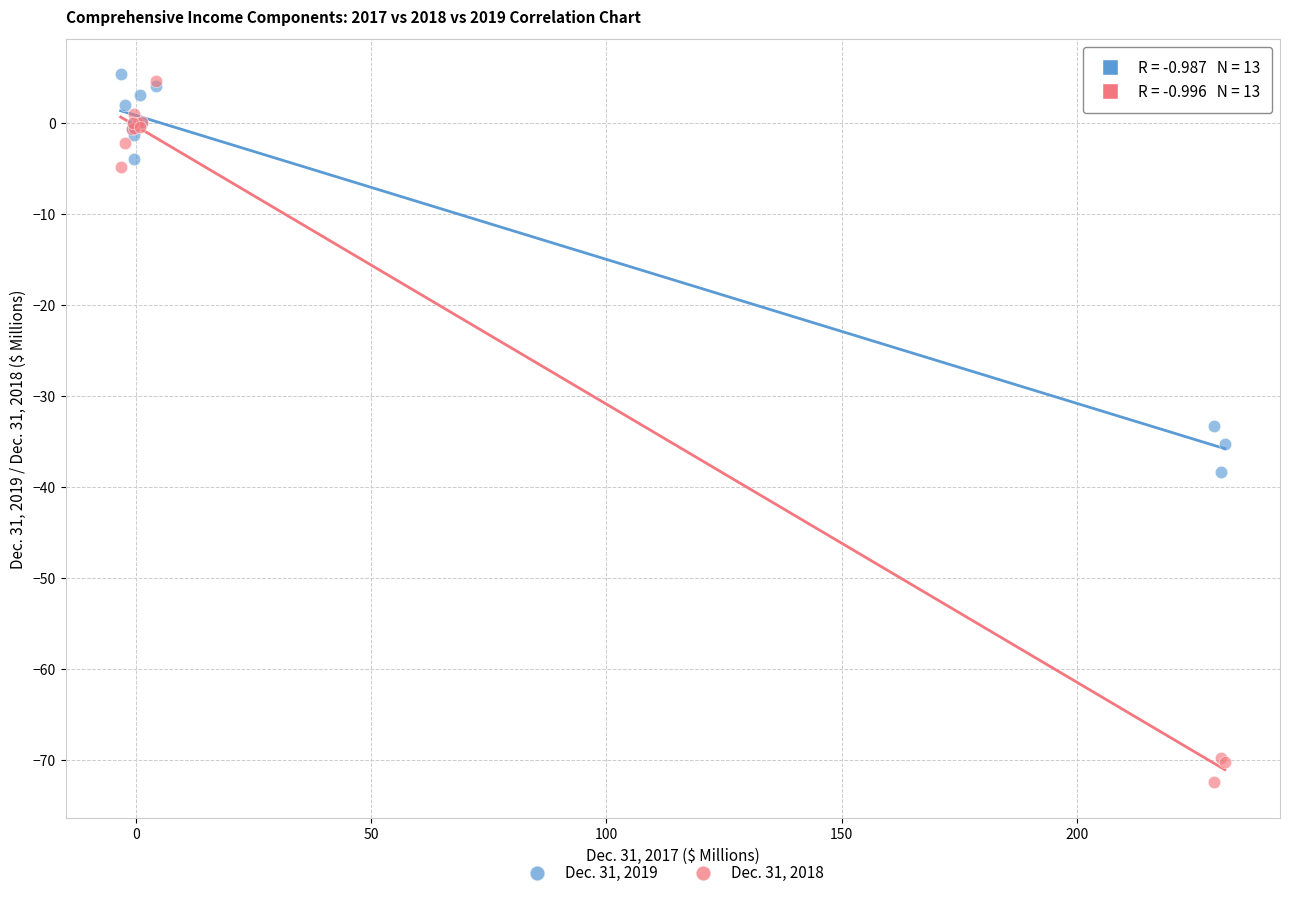

Which series has the largest Y range (max minus min)?

Dec. 31, 2018